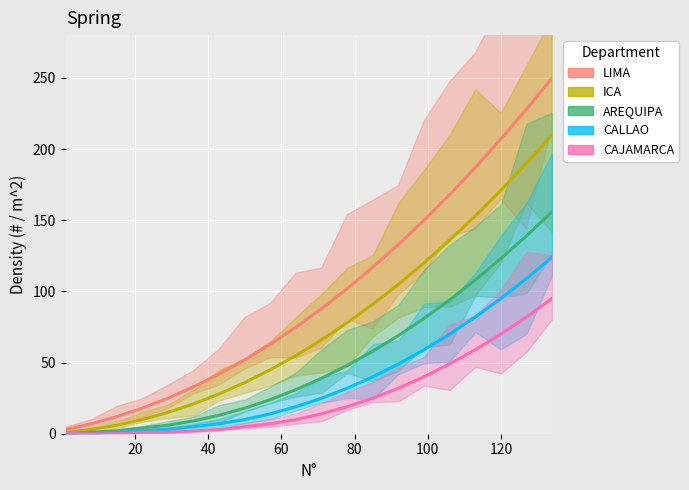

Which has a higher value, 100 or 60?

100